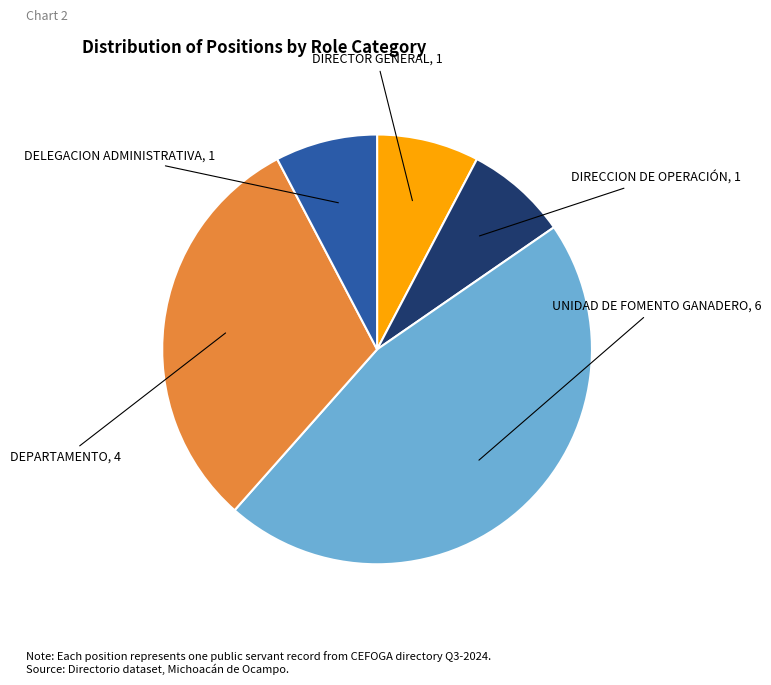

Approximately how many times larger is the value at DIRECTOR GENERAL compared to DIRECCION DE OPERACIÓN?

1.0